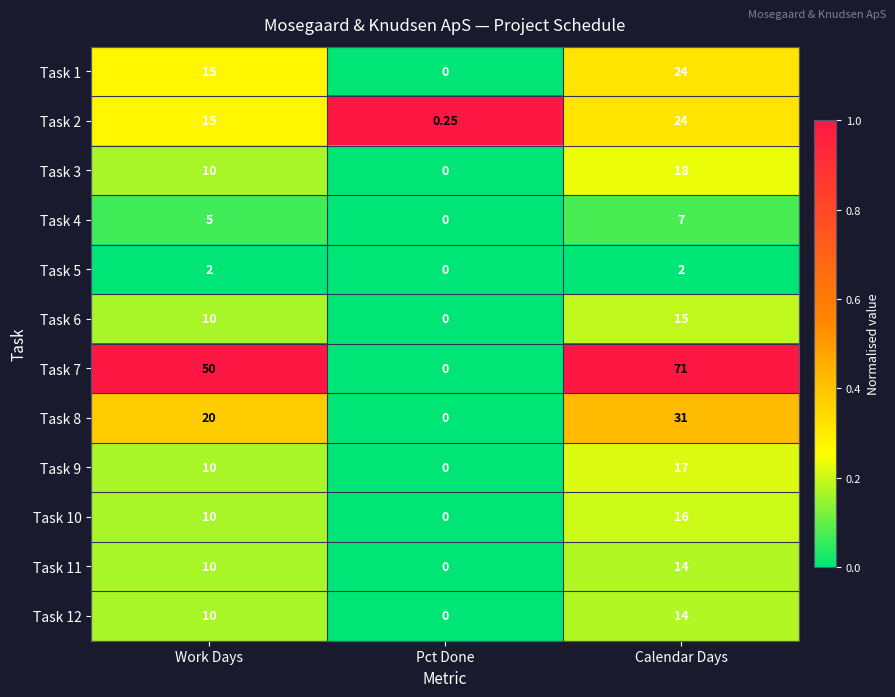

What is the total value across all series at Work Days?

167.0